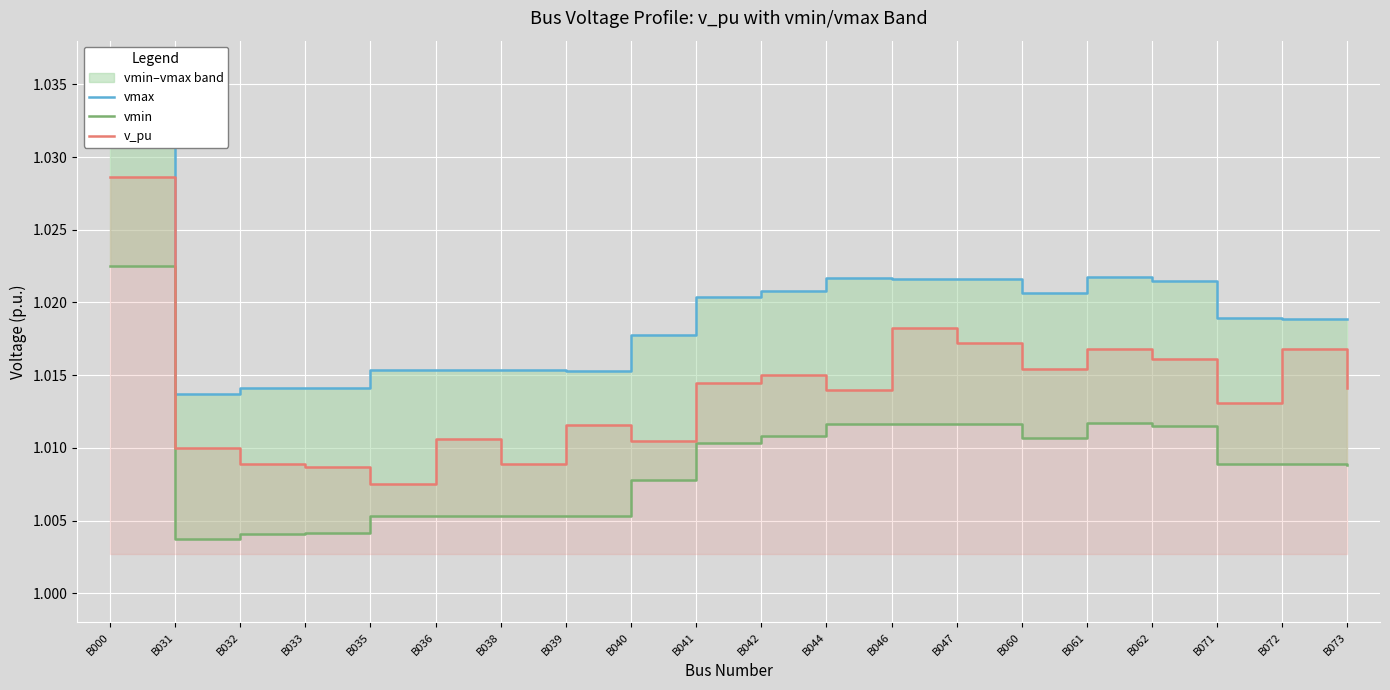

How many interior local valleys does the vmin series have?

4